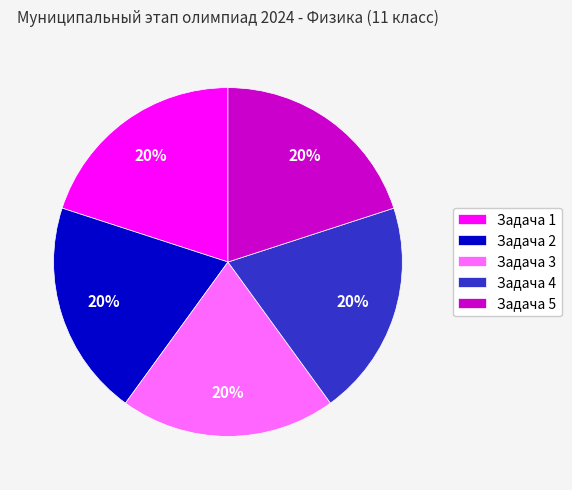

To the nearest percent, what is the difference between the largest and smallest slice percentages?

0%